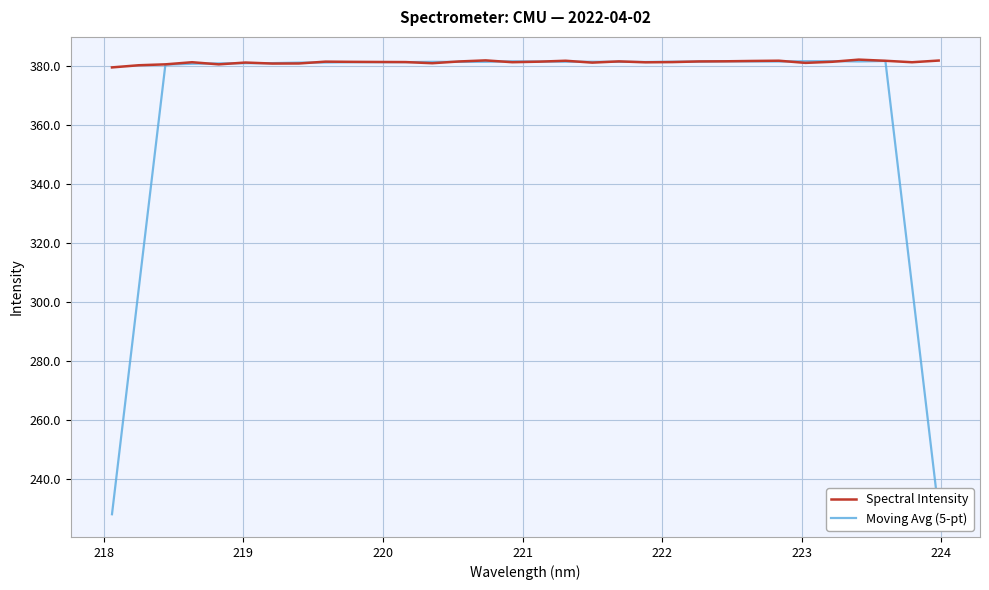

What is the difference between the second highest and second lowest values in the Spectral Intensity series?

1.6